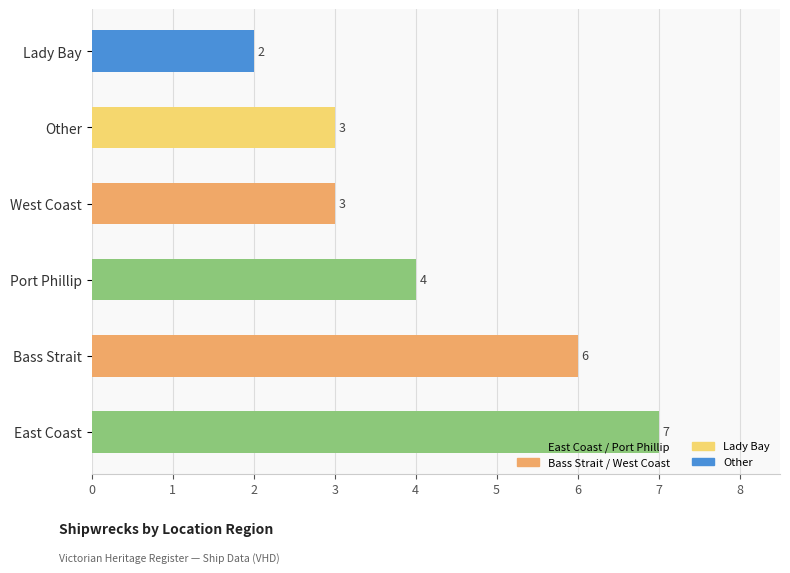

True or false: the data shows 2 at West Coast.

False